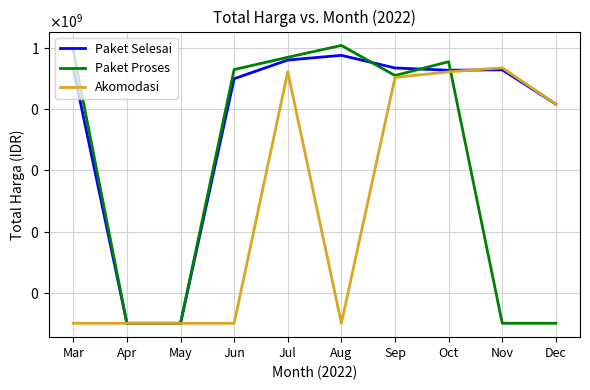

True or false: Akomodasi has a value of 226720000 at Nov.

True